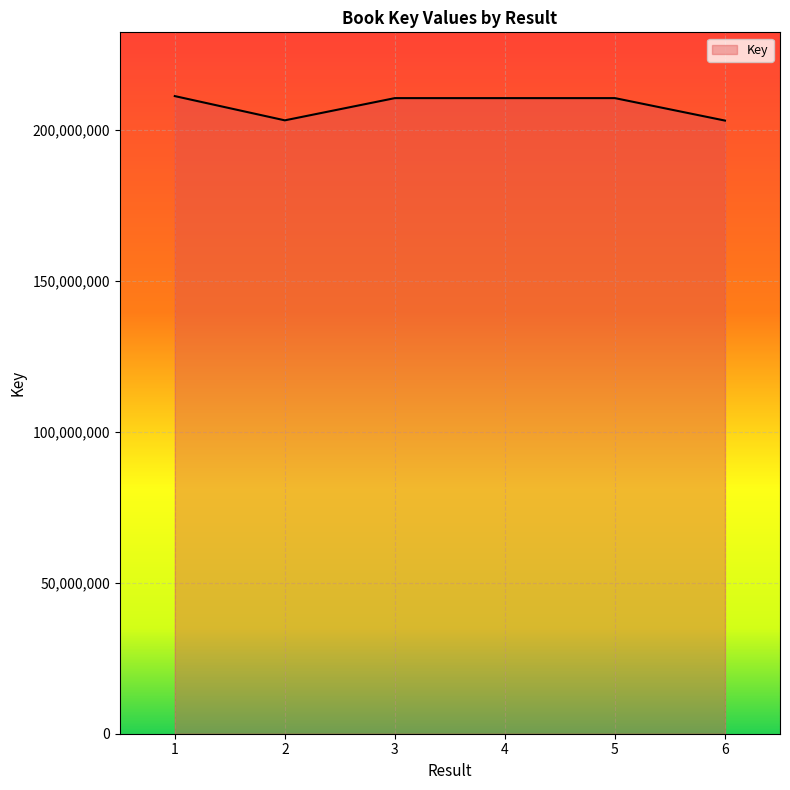

What is the maximum value shown in the chart?

211326060